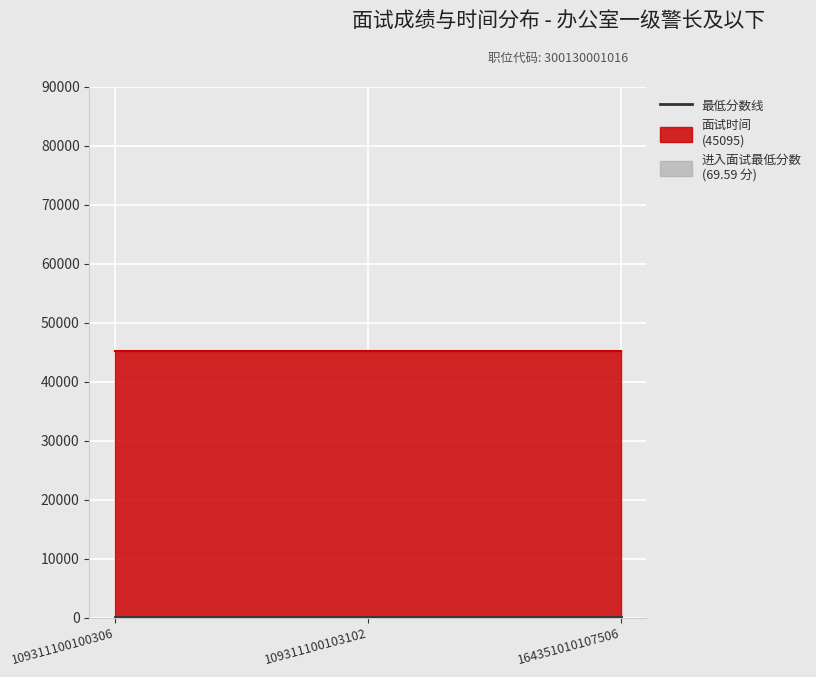

Reading left to right, transcribe all the data shown in this chart.

进入面试最低分数: 109311100100306=69.6	109311100103102=69.6	164351010107506=69.6
面试时间: 109311100100306=45095.0	109311100103102=45095.0	164351010107506=45095.0